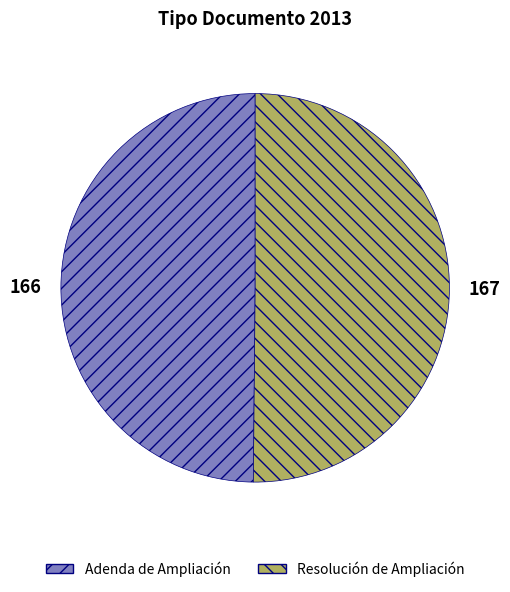

The Adenda de Ampliación slice represents 43% of the pie. True or false?

False